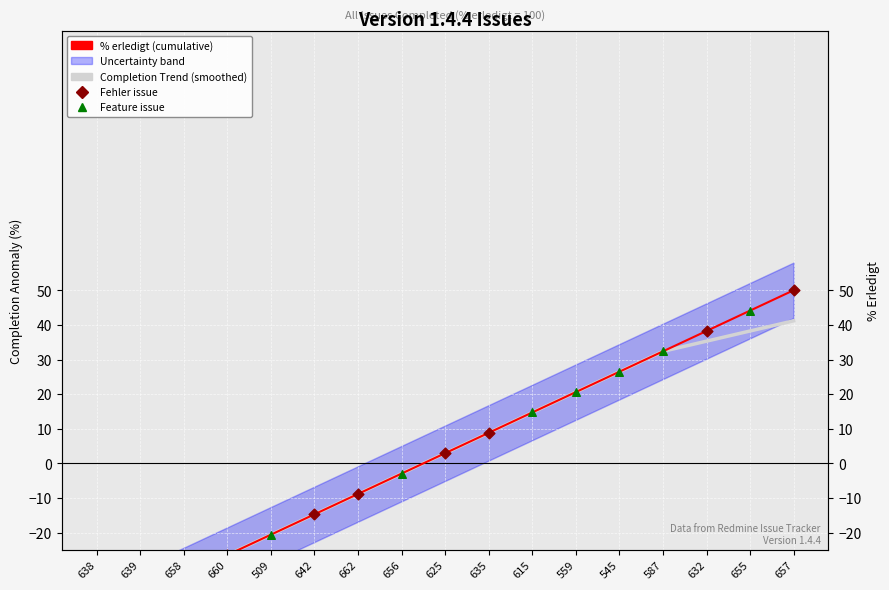

What is the total value across all series at 642?

-29.4